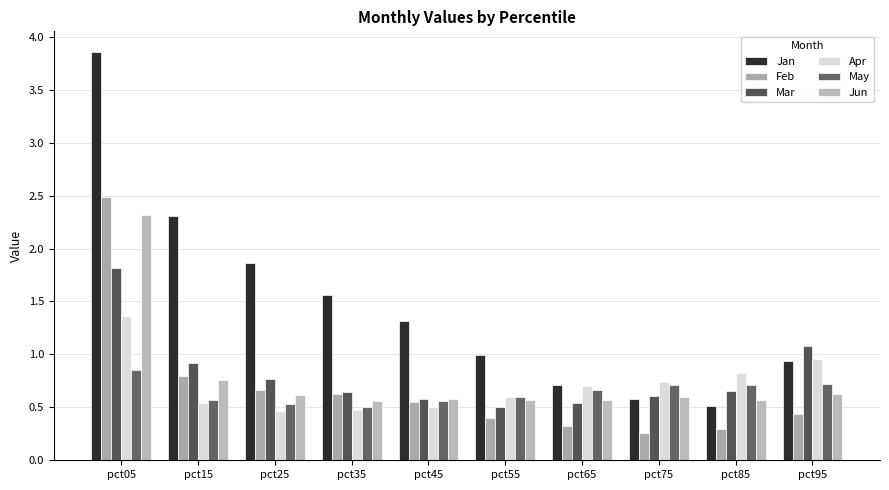

Reading left to right, transcribe all the data shown in this chart.

Jan: 3.9	2.3	1.9	1.6	1.3	1.0	0.7	0.6	0.5	0.9
Feb: 2.5	0.8	0.7	0.6	0.5	0.4	0.3	0.3	0.3	0.4
Mar: 1.8	0.9	0.8	0.6	0.6	0.5	0.5	0.6	0.6	1.1
Apr: 1.4	0.5	0.5	0.5	0.5	0.6	0.7	0.7	0.8	1.0
May: 0.8	0.6	0.5	0.5	0.6	0.6	0.7	0.7	0.7	0.7
Jun: 2.3	0.8	0.6	0.6	0.6	0.6	0.6	0.6	0.6	0.6